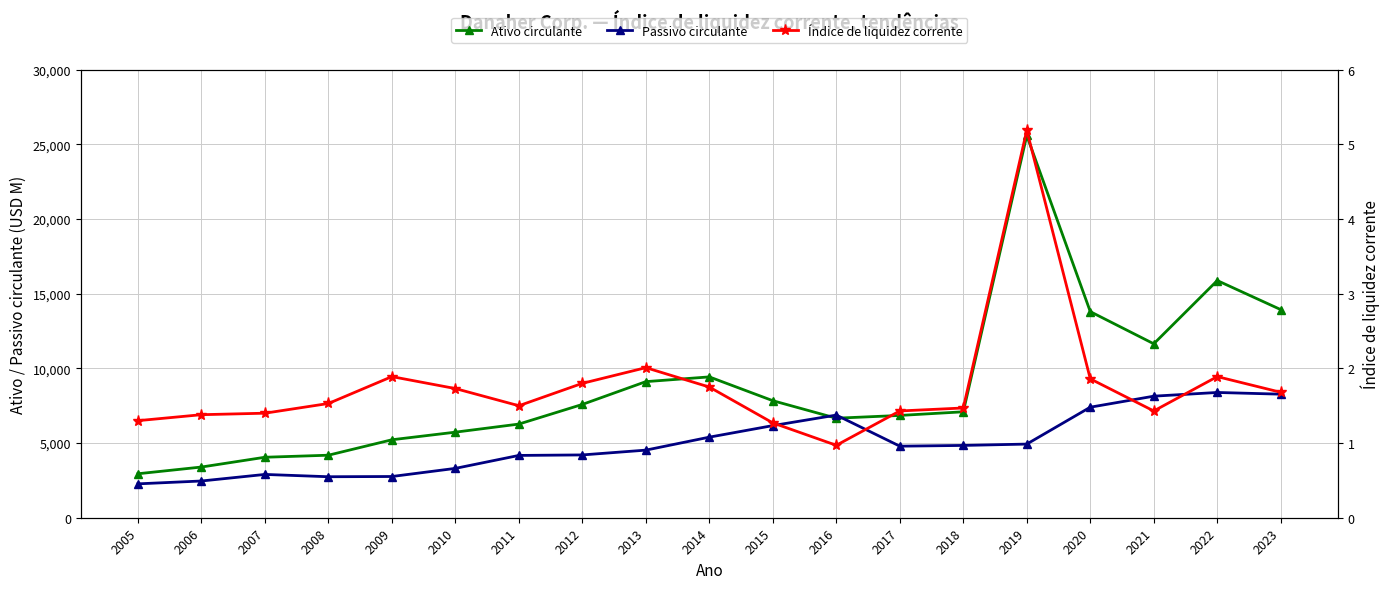

True or false: Índice de liquidez corrente has more than 2 interior local peaks.

True